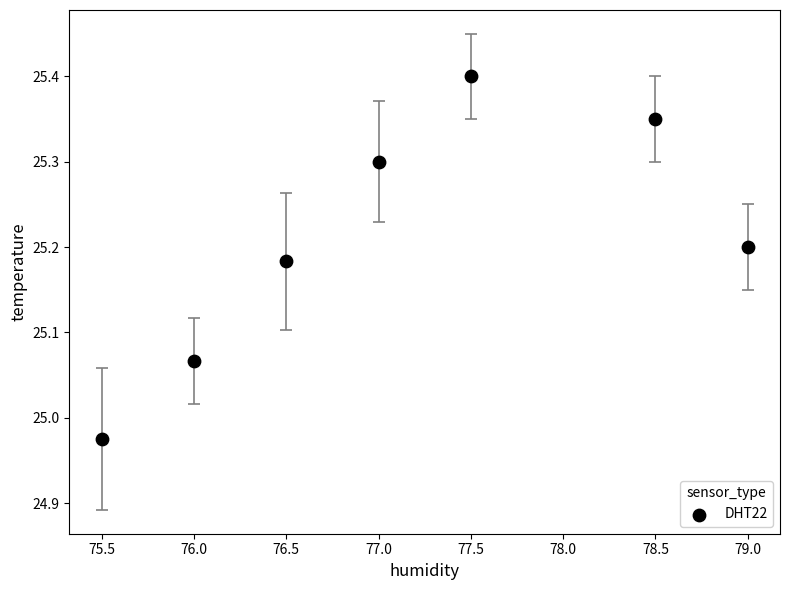

What is the average X value?

77.1